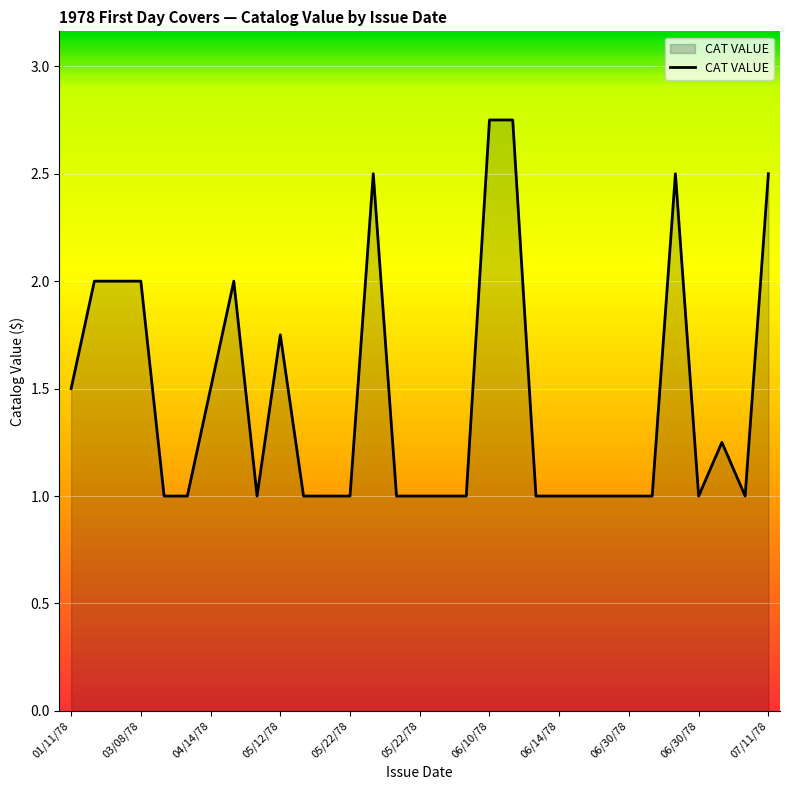

What is the minimum value shown in the chart?

1.0